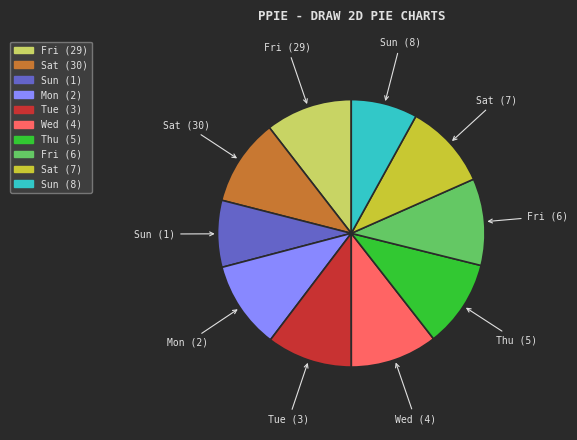

Does Sat (7) represent more than half of the total?

No